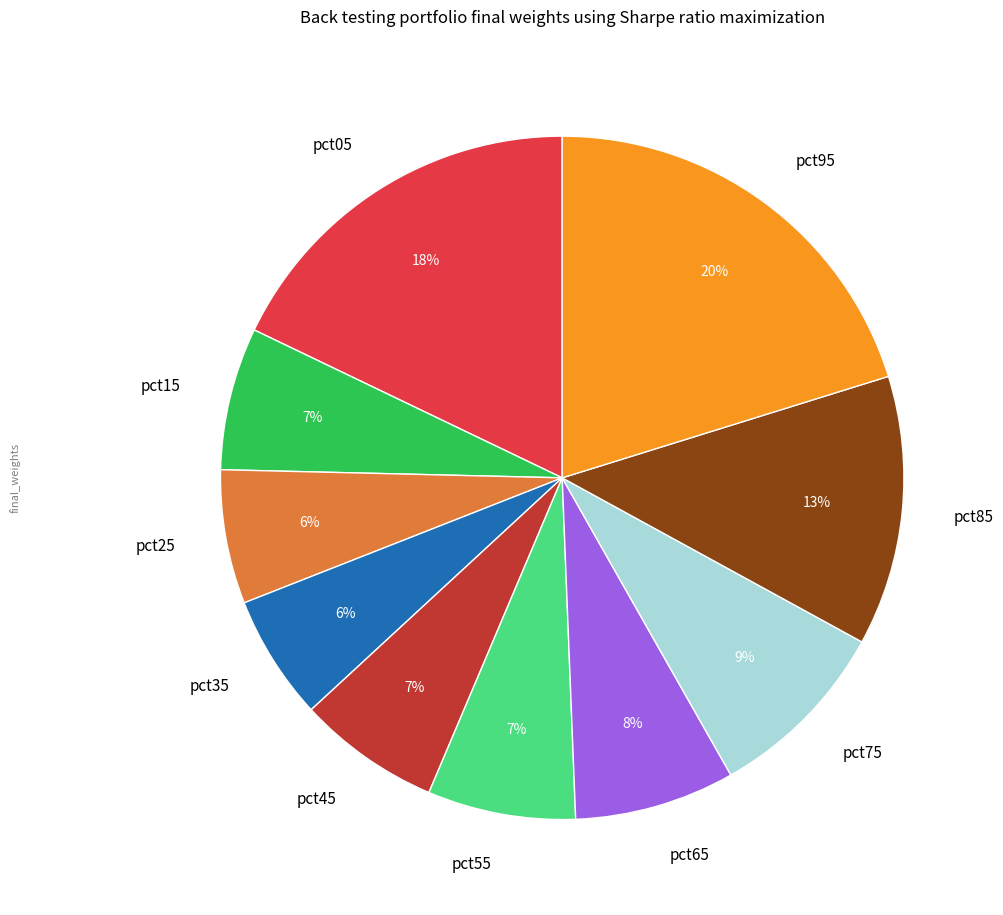

Is there a majority slice in this chart?

No